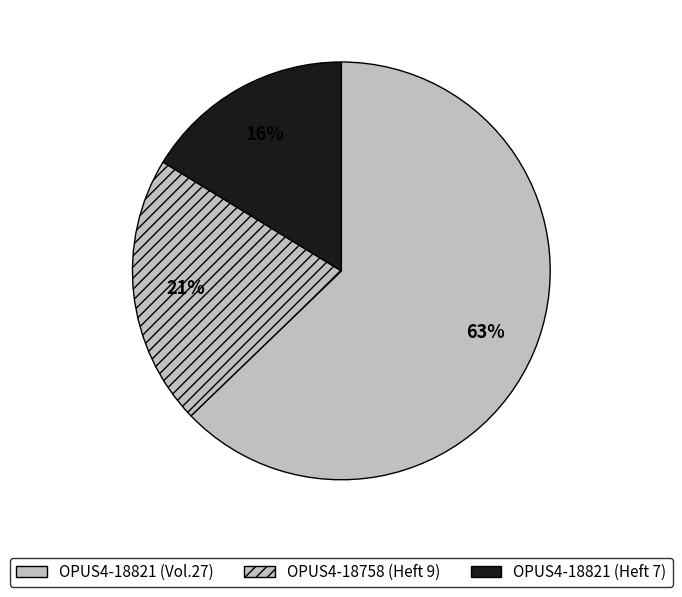

To the nearest percent, what is the average slice percentage?

33%